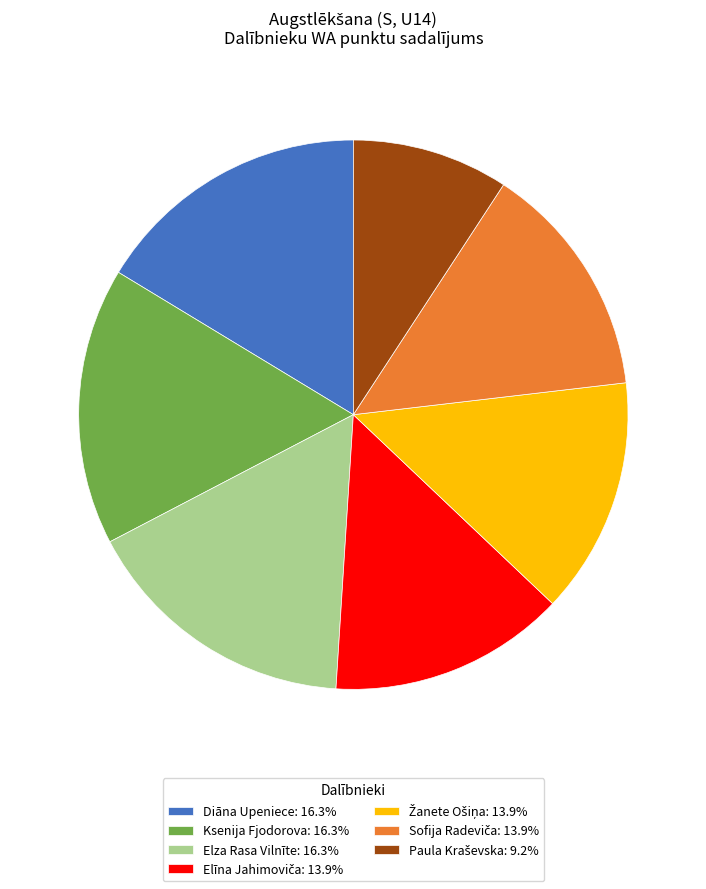

Does Diāna Upeniece: 16.3% account for over 50% of the chart?

No